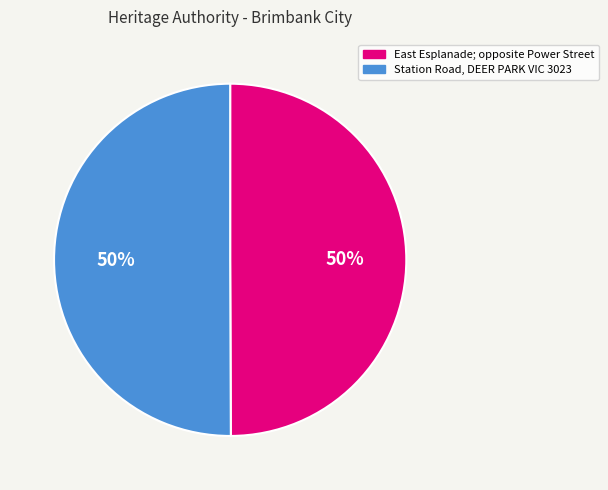

Do Station Road, DEER PARK VIC 3023 and East Esplanade; opposite Power Street together represent more than half of the pie?

Yes